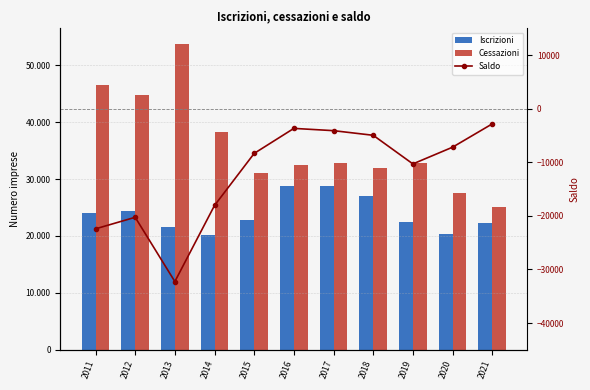

What is the difference between the second highest and second lowest values in the Cessazioni series?

19048